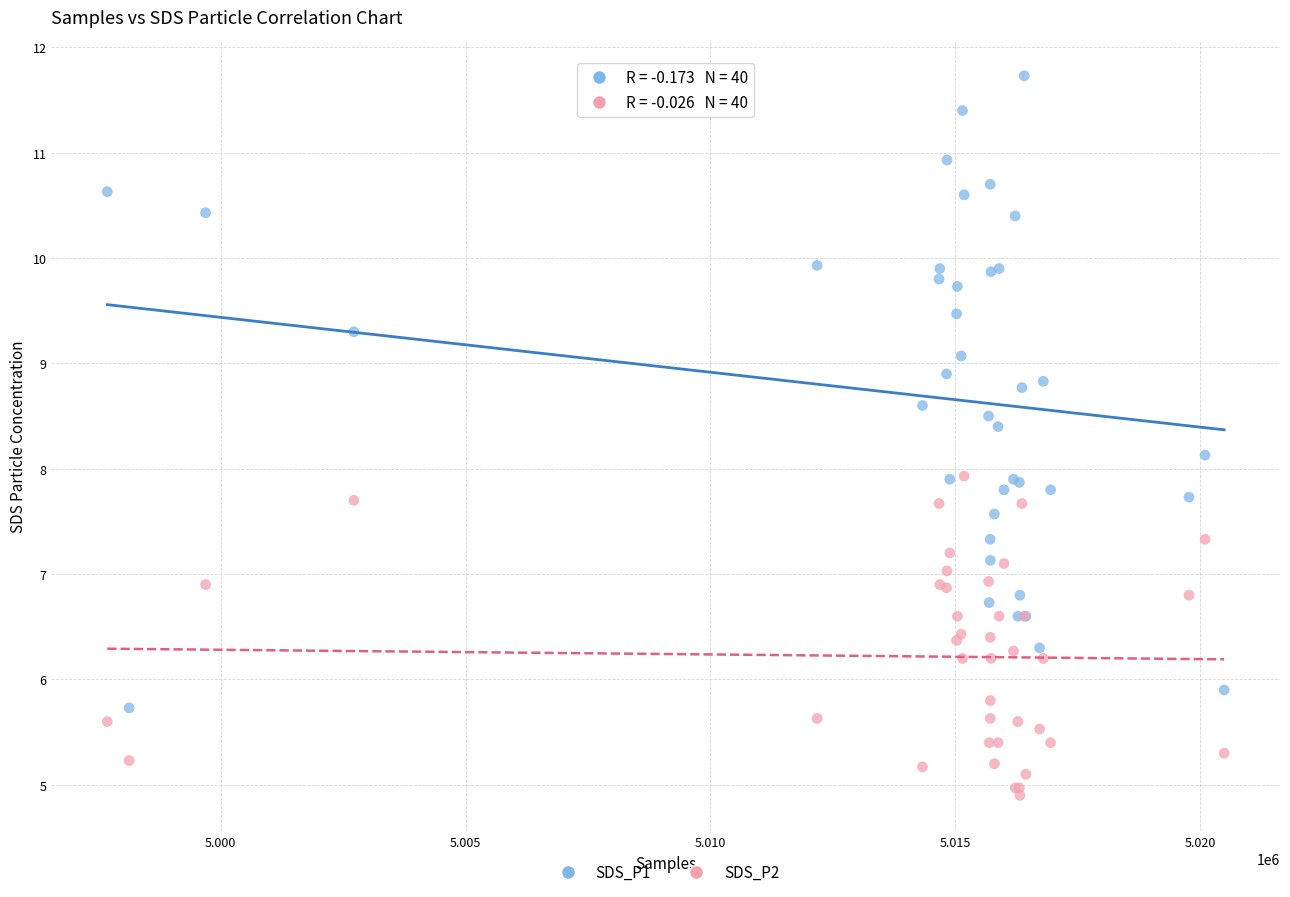

Which series contains the highest Y value?

SDS_P1